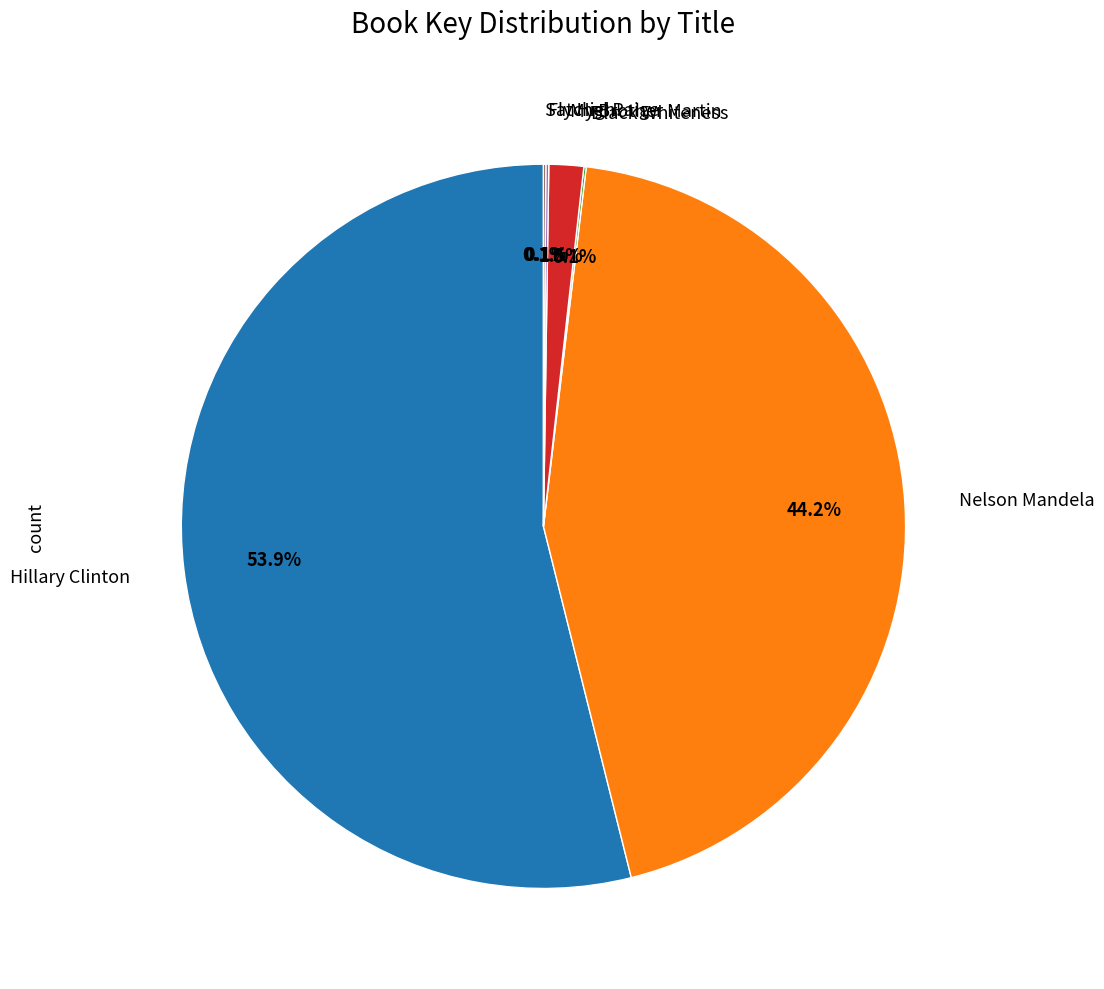

Is there a majority slice in this chart?

Yes